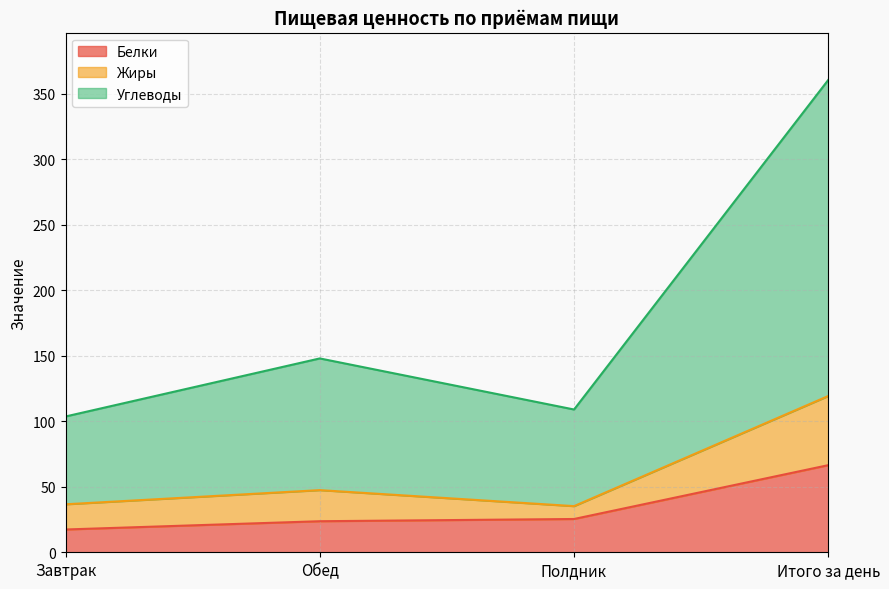

Is the value of Белки at Итого за день greater than the value of Углеводы at Обед?

No